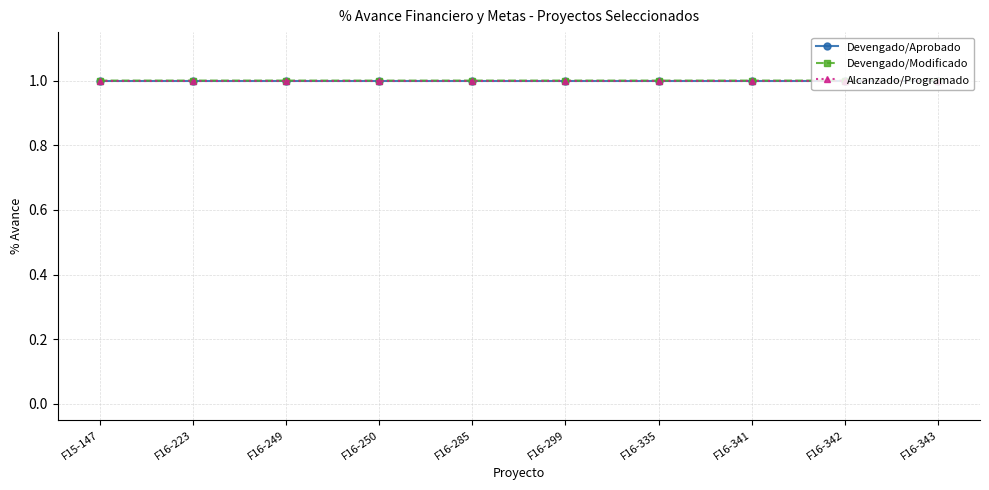

Is this an area chart (filled region under the line)?

No